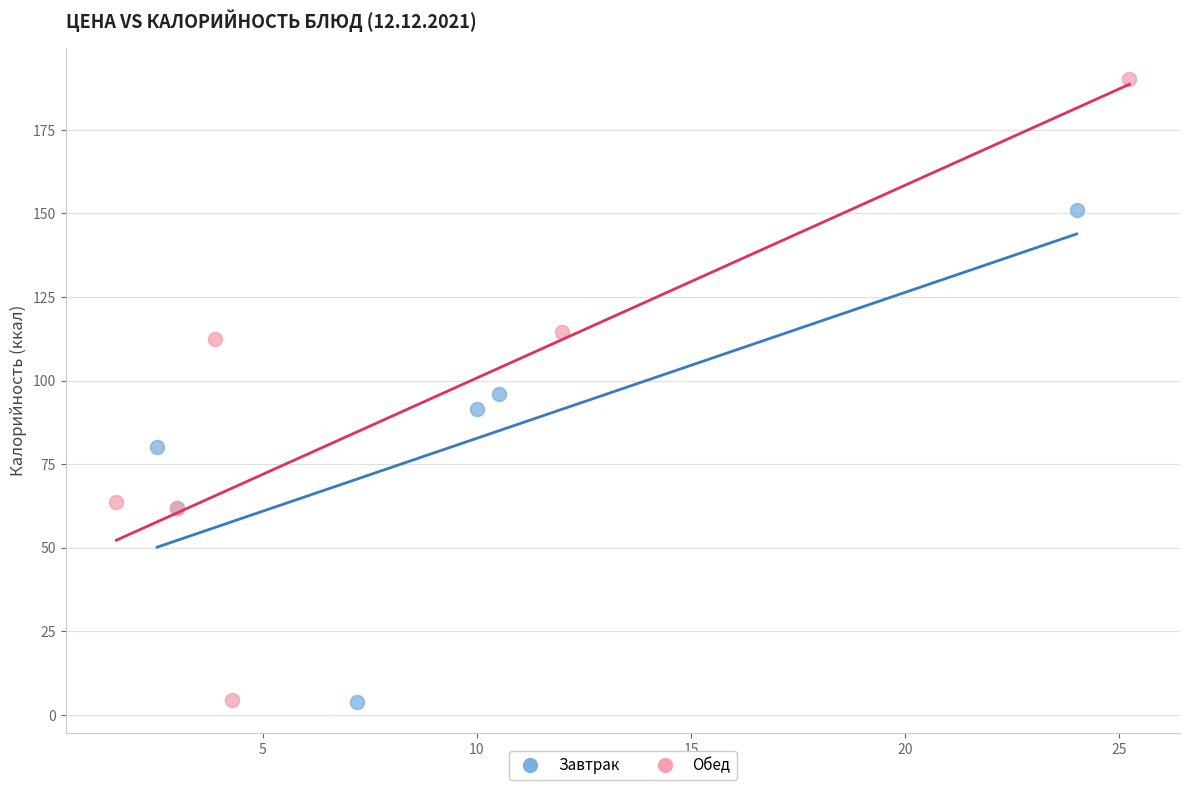

Which series has the largest Y range (max minus min)?

Обед